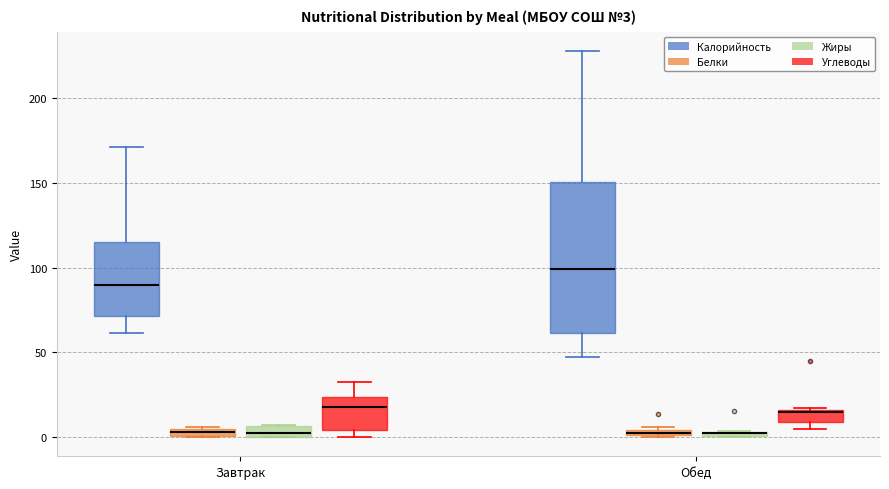

Which box is the tallest, from its lower edge to its upper edge?

Обед (Калорийность)